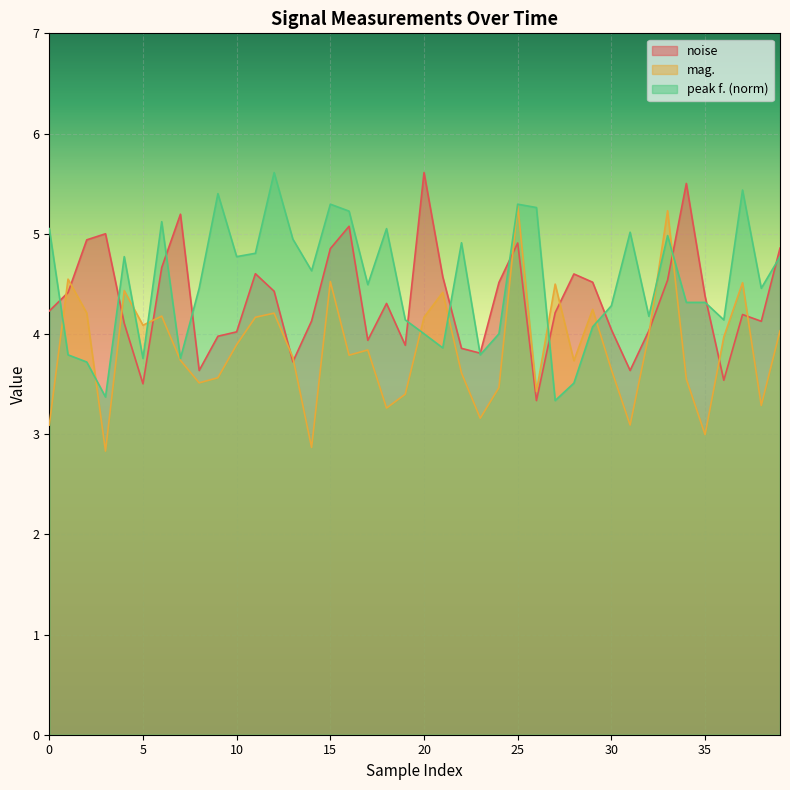

True or false: noise and mag. intersect in this chart.

True